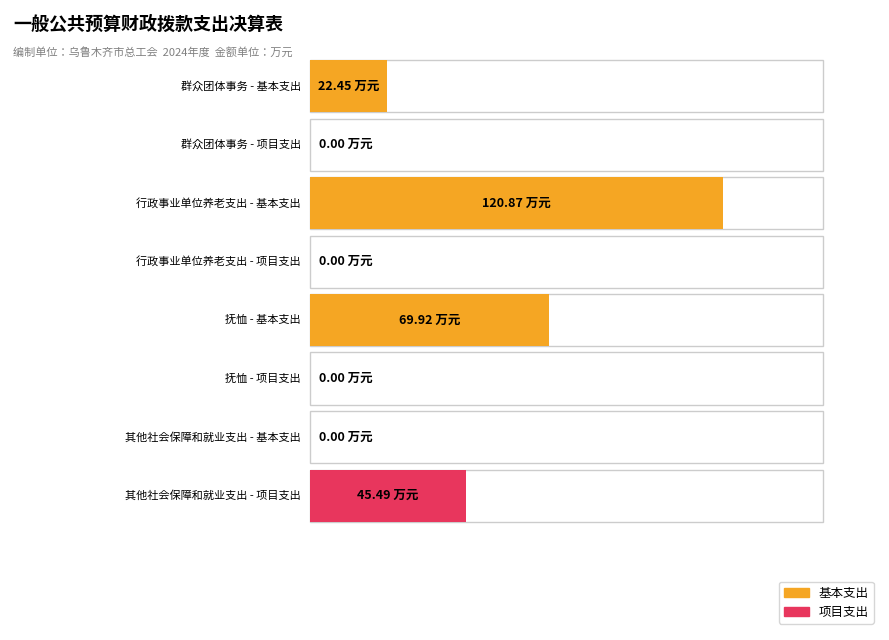

Is it true that 基本支出 equals 23.9 at 抚恤?

False